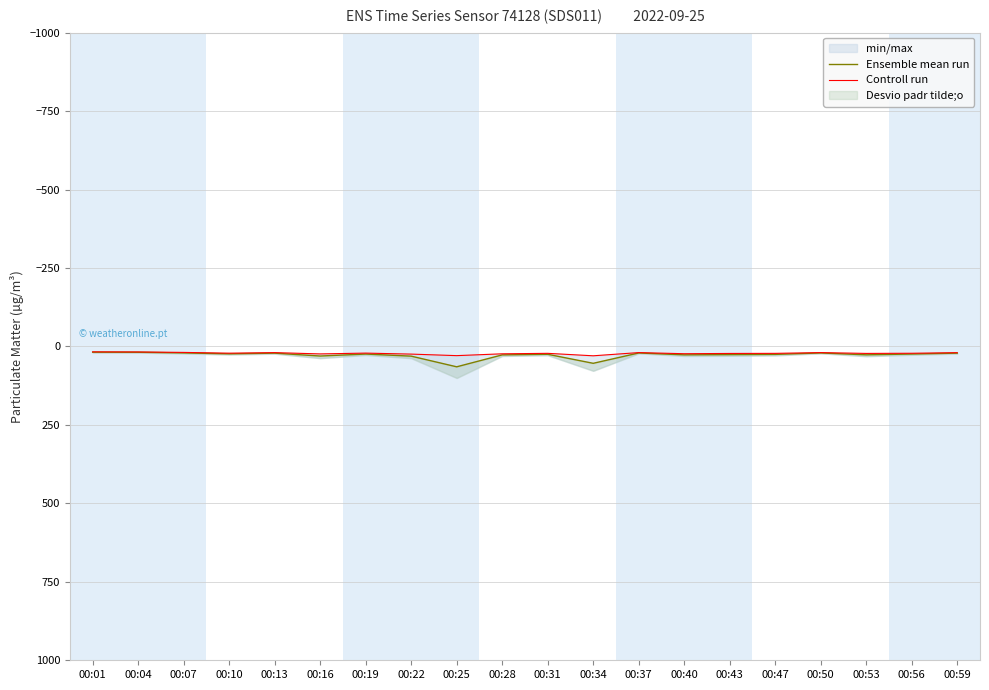

Reading left to right, extract all data points from this chart.

Ensemble mean run: 00:01=18.2	00:04=18.5	00:07=20.5	00:10=23.5	00:13=21.3	00:16=30.4	00:19=24.1	00:22=30.8	00:25=64.8	00:28=26.8	00:31=24.9	00:34=53.6	00:37=20.7	00:40=26.6	00:43=26.0	00:47=25.2	00:50=20.7	00:53=26.6	00:56=24.1	00:59=21.2
Controll run: 00:01=17.1	00:04=17.4	00:07=18.9	00:10=21.3	00:13=19.6	00:16=23.7	00:19=21.1	00:22=24.3	00:25=29.2	00:28=23.4	00:31=21.9	00:34=29.7	00:37=19.5	00:40=23.1	00:43=22.2	00:47=21.9	00:50=19.5	00:53=22.1	00:56=21.6	00:59=19.7